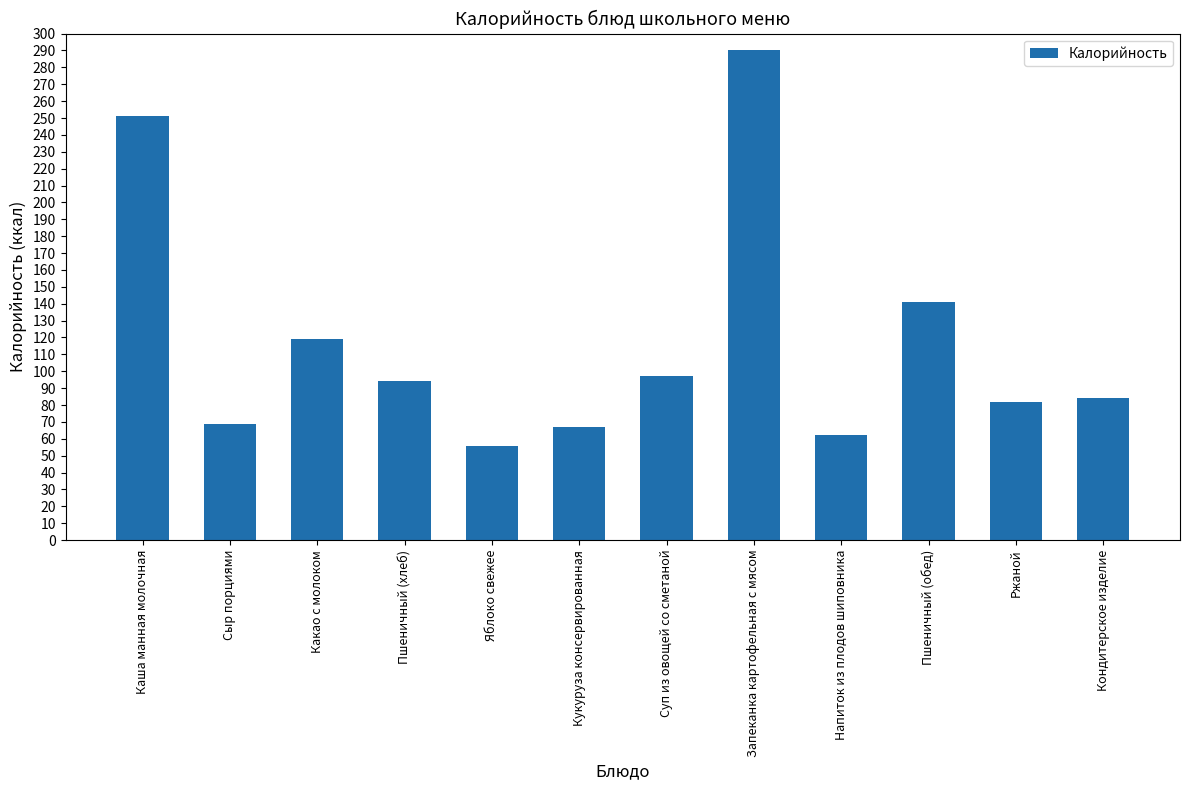

What is the sum of all values?

1411.4